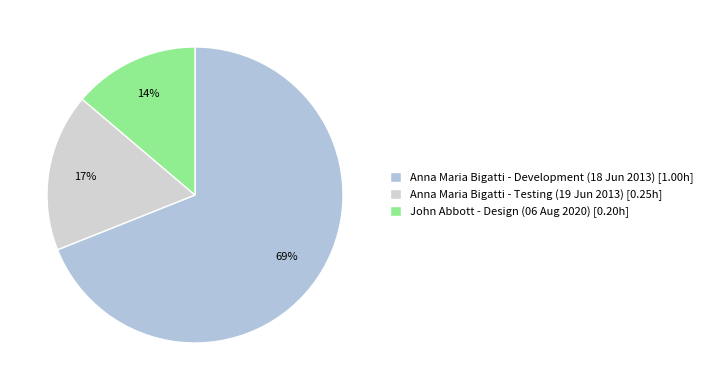

How many slices are in this pie chart?

3